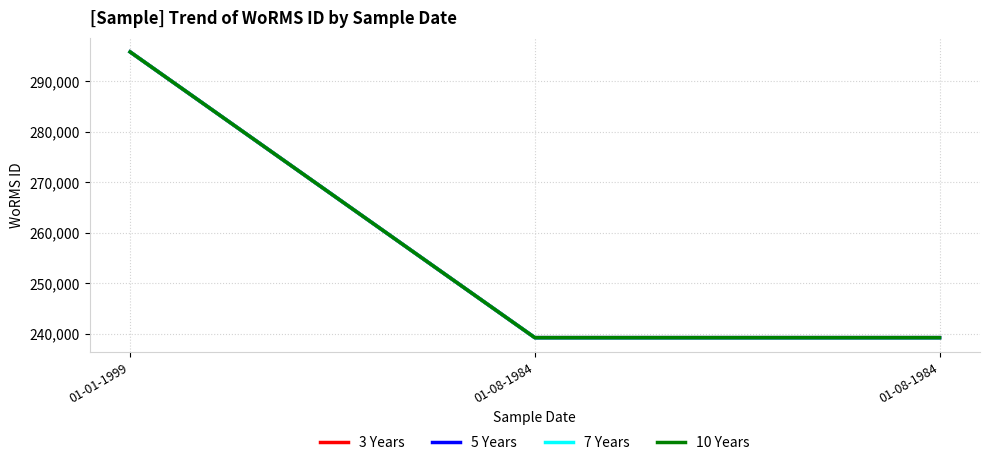

Does the chart display data point markers on the line(s)?

No